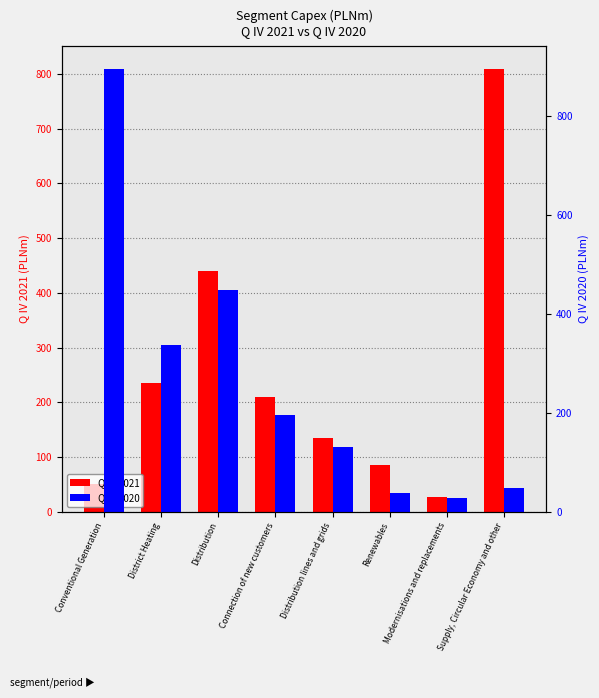

How many distinct data groups are displayed?

2